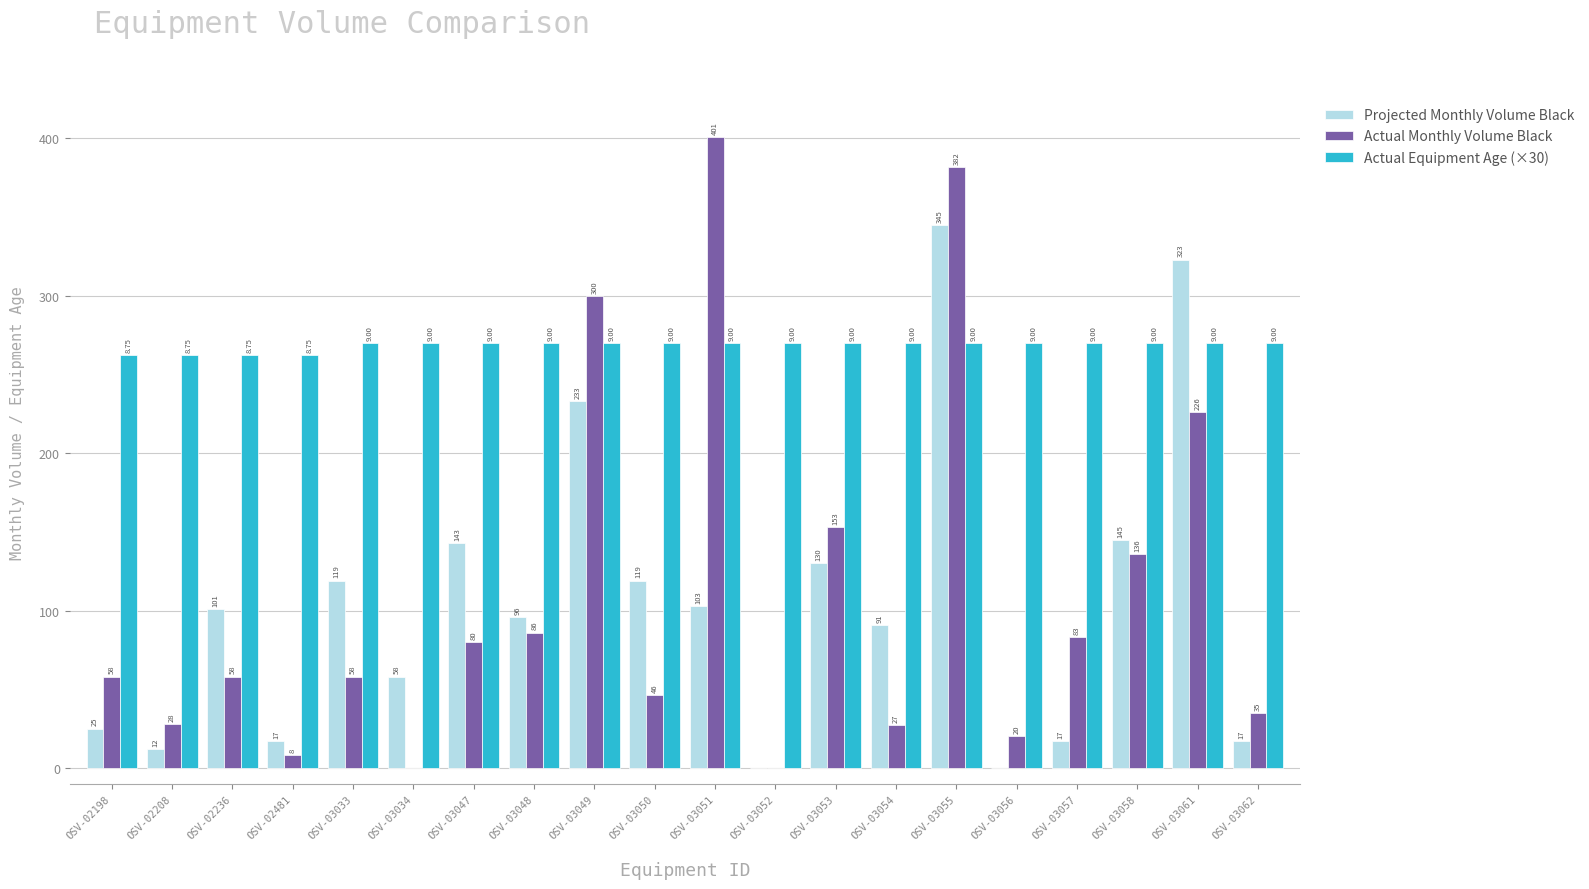

Read the Actual Equipment Age (×30) value at OSV-03048.

270.0